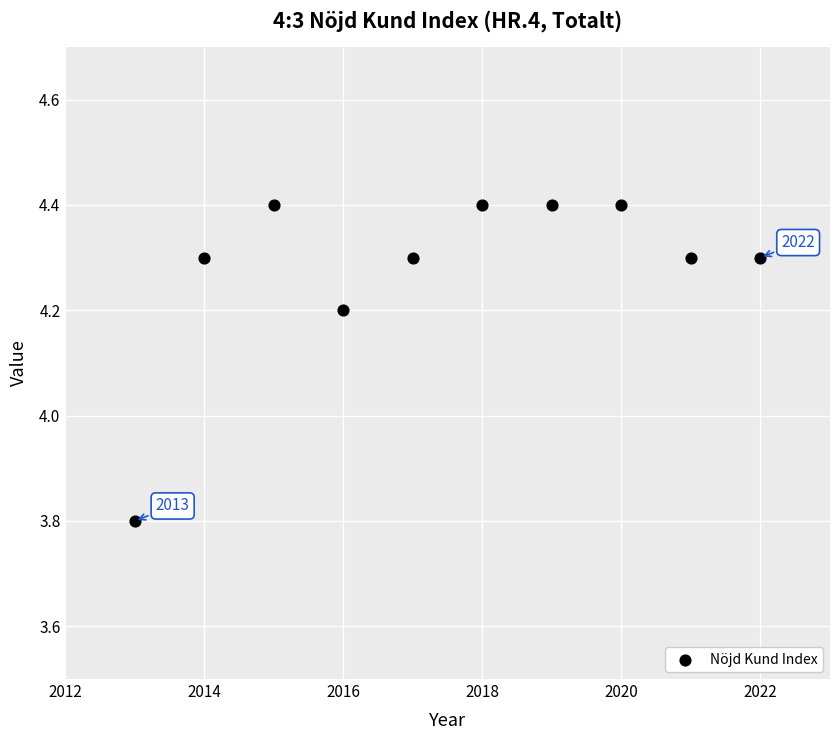

What is the range of Y values (max minus min)?

0.6